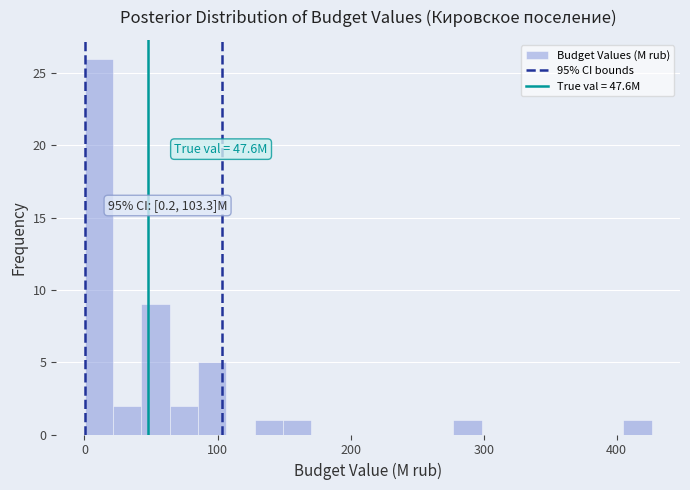

Read against the x-axis, roughly where is the centre of the tallest bar?

10